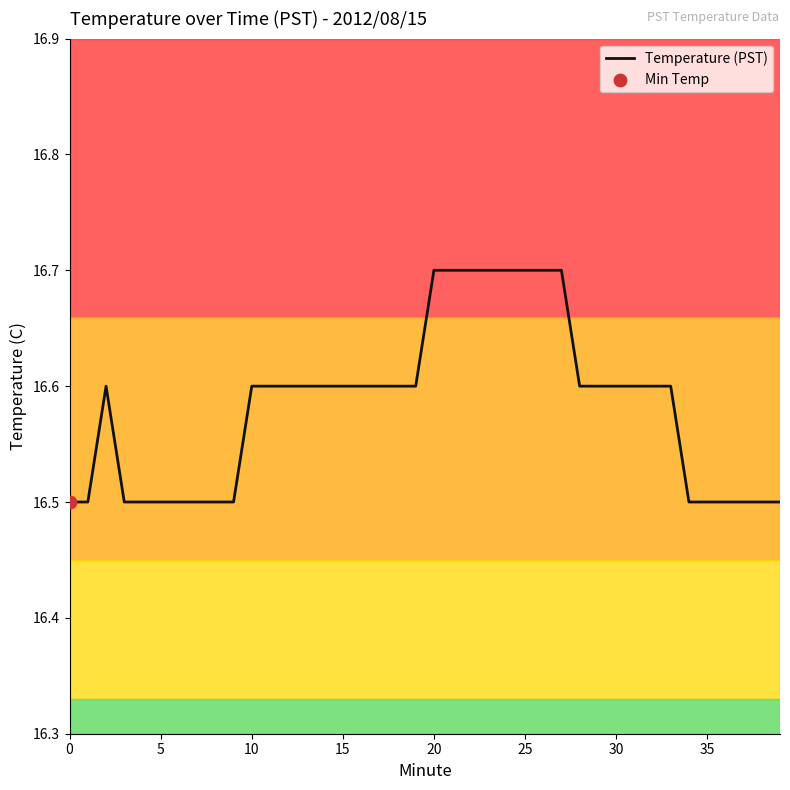

What is the maximum value shown in the chart?

16.7